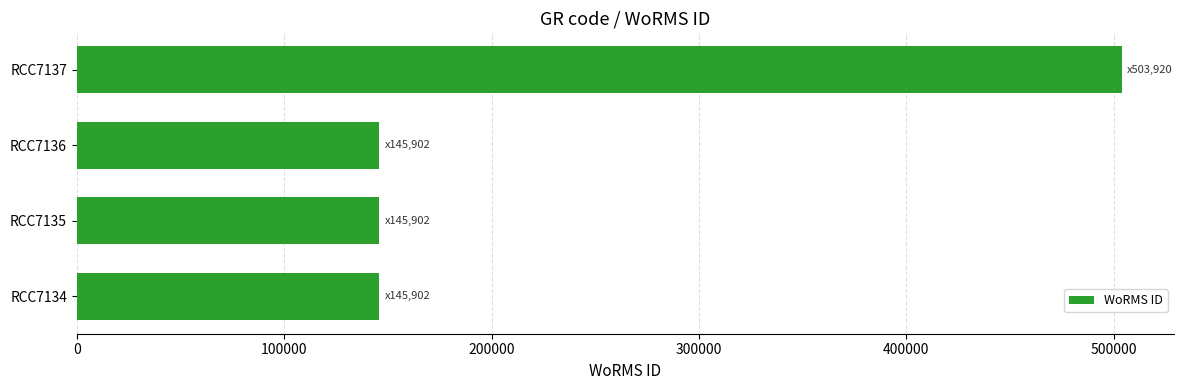

What is the sum of the values at RCC7135 and RCC7134?

291804